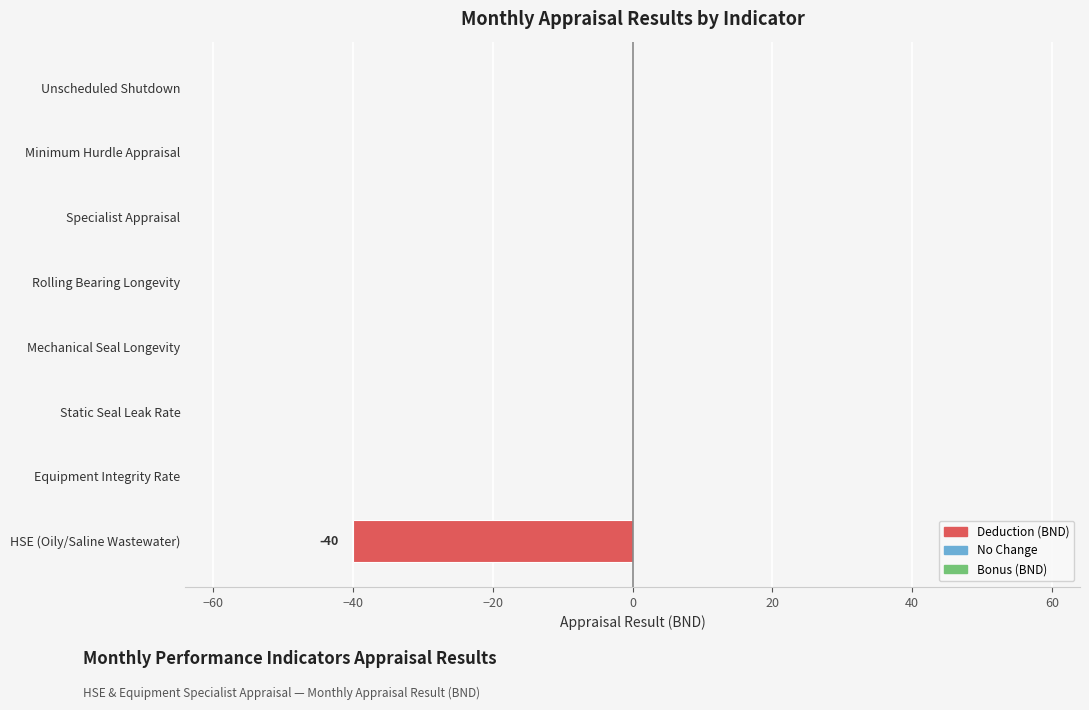

Is it true that the value at Specialist Appraisal is -16?

False